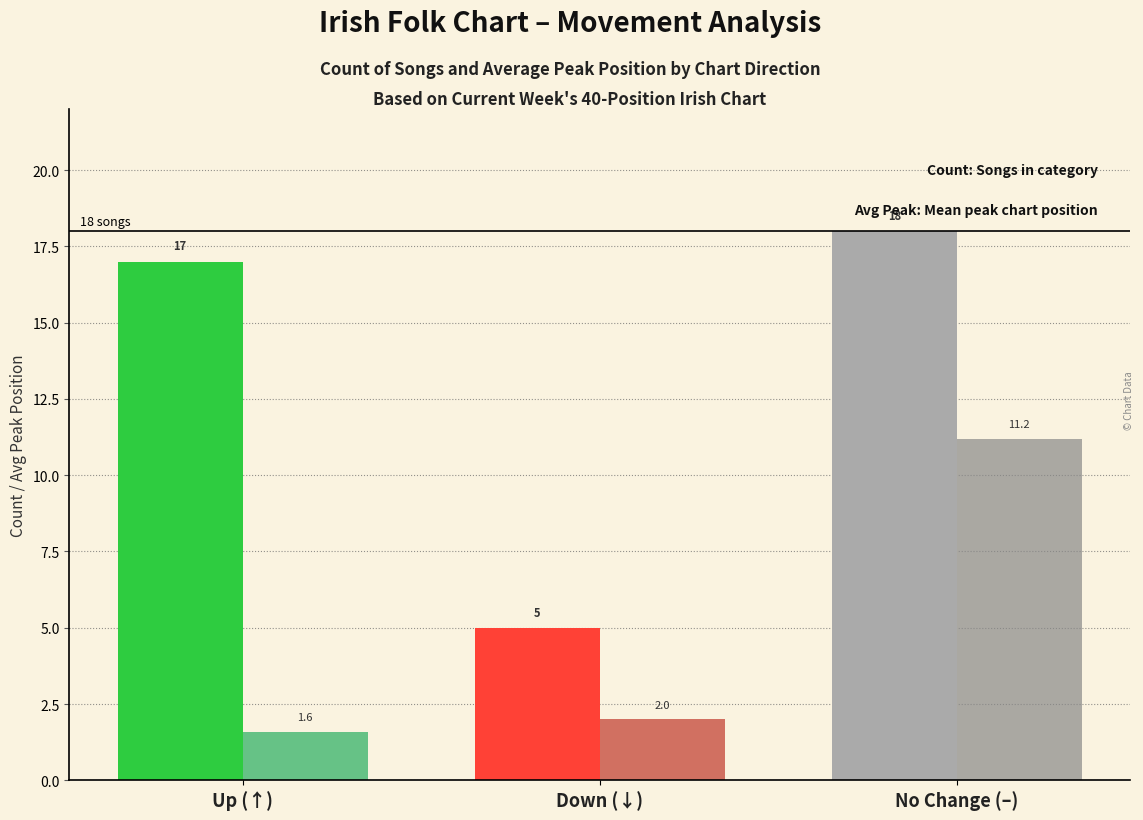

At which category is the sum across all series the highest?

No Change (–)